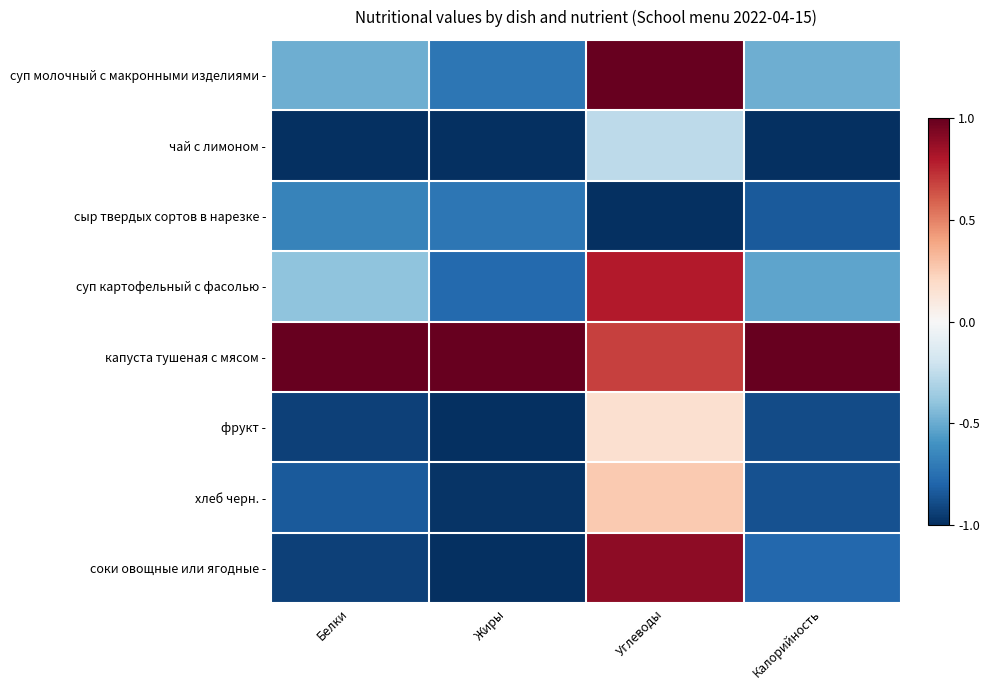

What is the minimum value shown in the chart?

-1.0